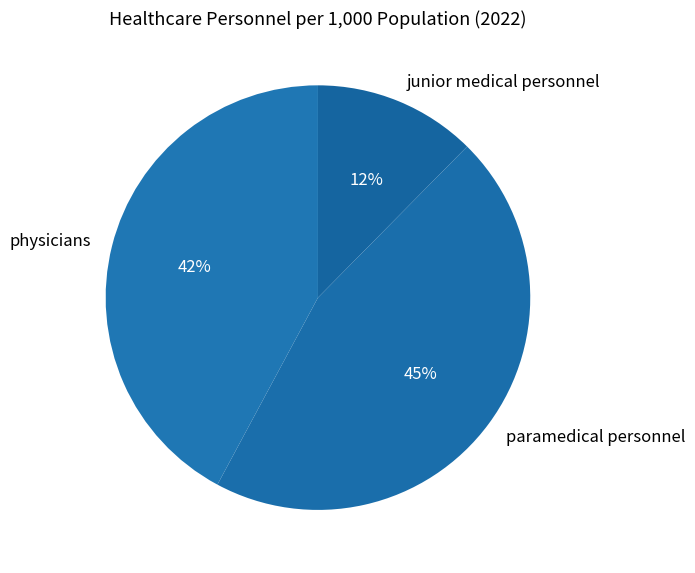

Count the number of slices in the pie.

3